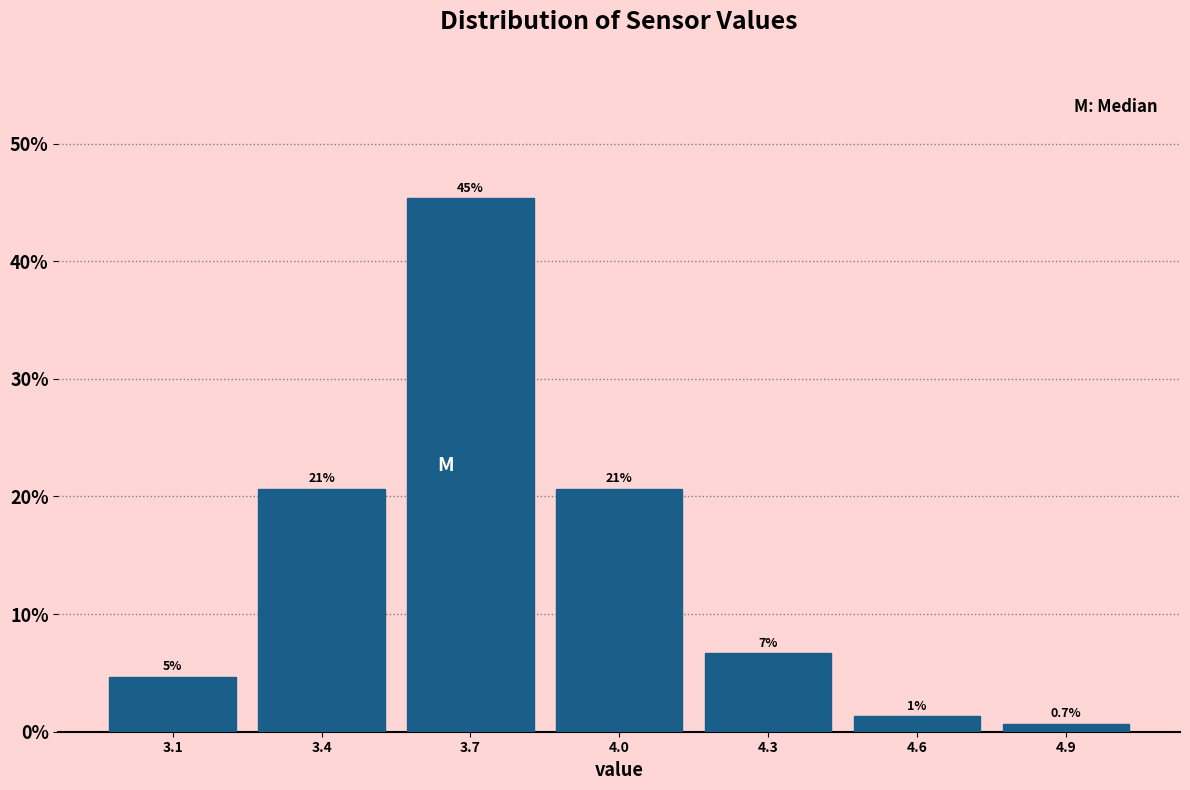

How many bars are there in total?

7